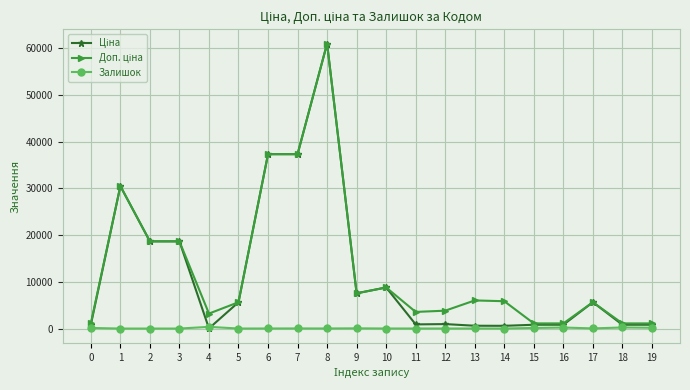

What is the total value across all series at 2?

37343.0